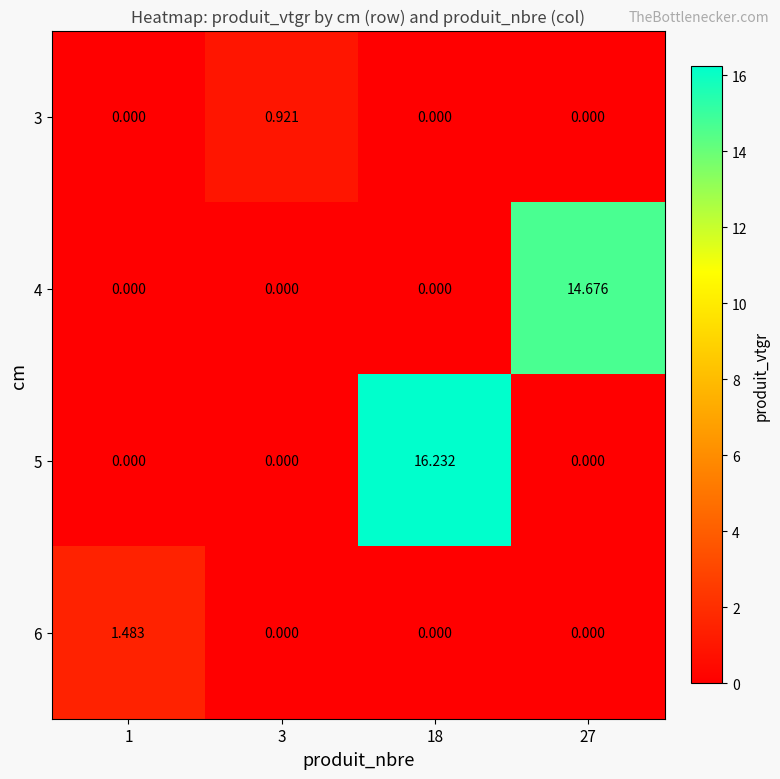

What is the total value across all series at 18?

16.2